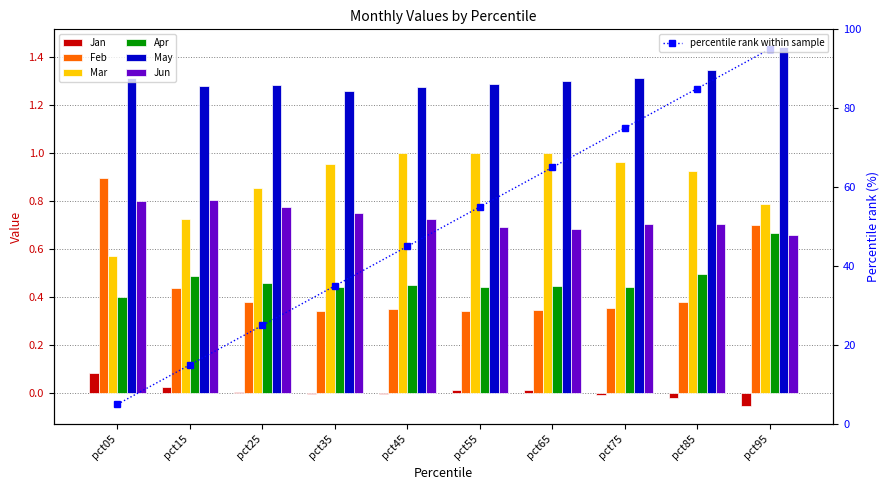

Which series has the largest total across all categories?

May